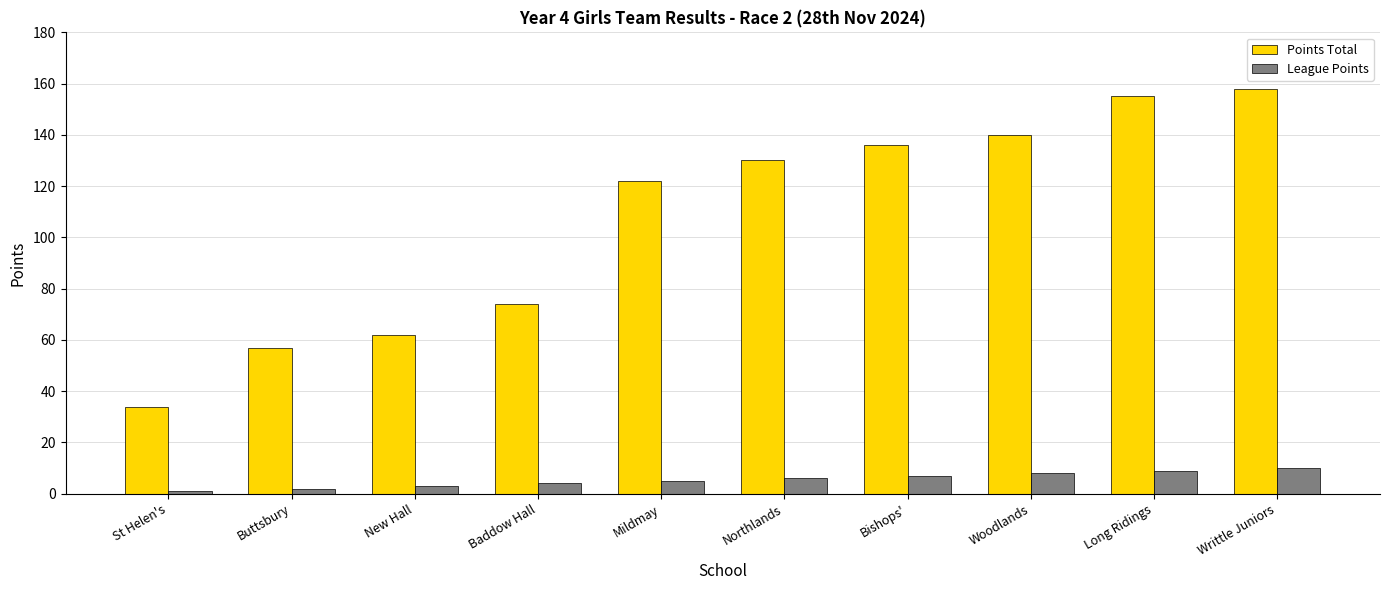

Which series has the widest spread of values?

Points Total